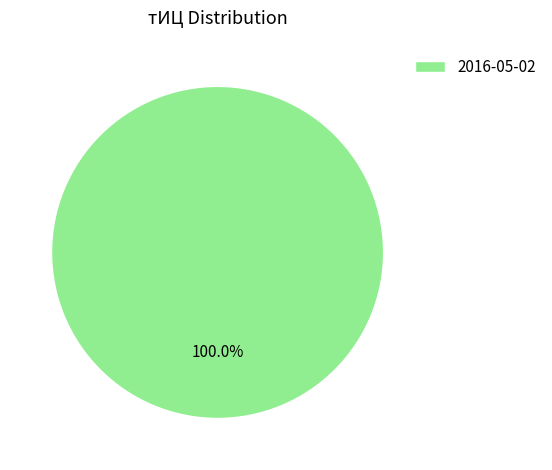

Rank the categories by value from lowest to highest.

2016-05-02